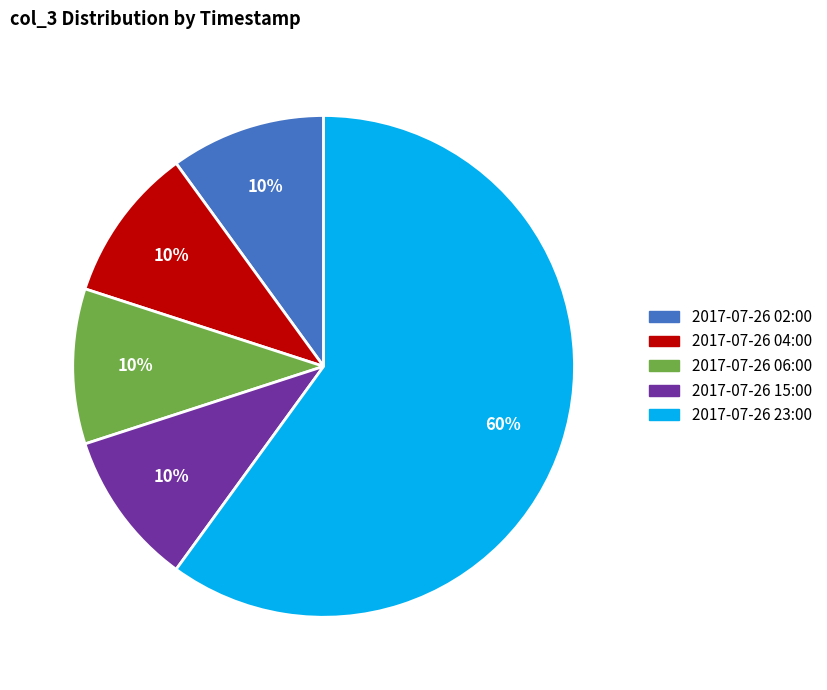

What is the largest slice in the pie chart?

2017-07-26 23:00